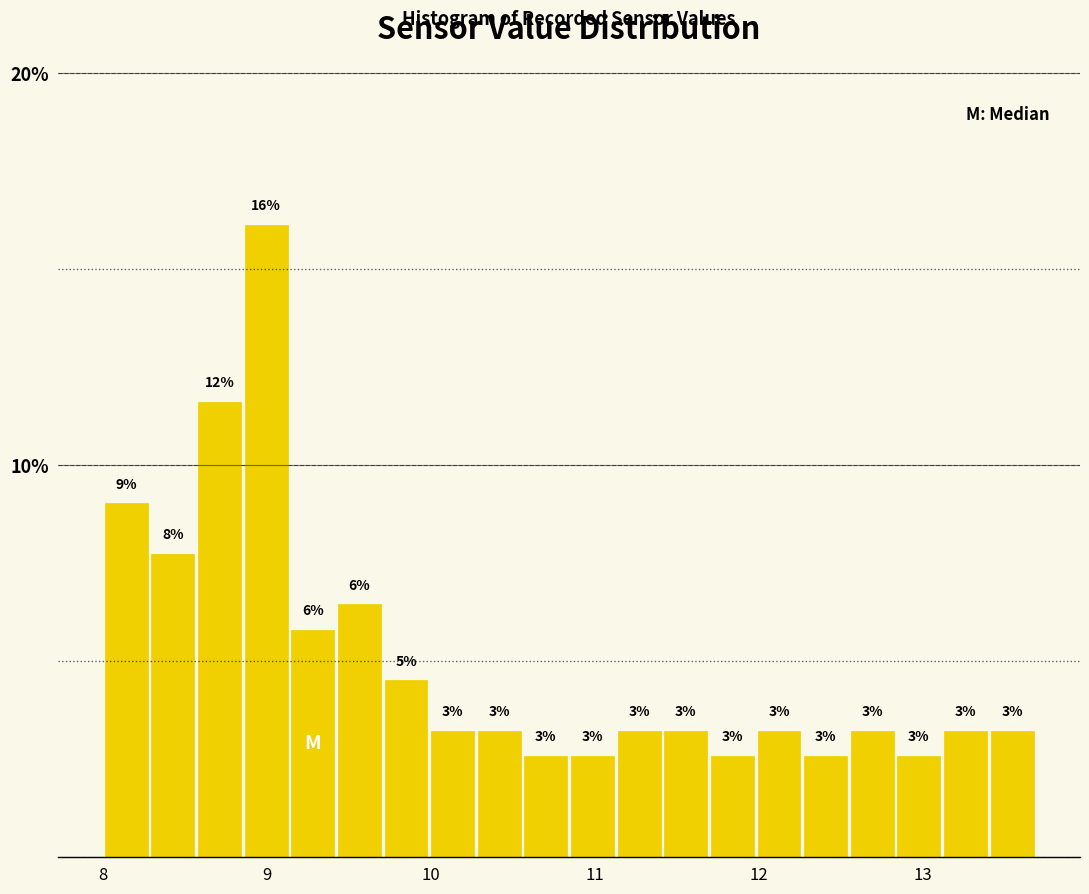

Read against the x-axis, roughly where is the centre of the tallest bar?

9.0